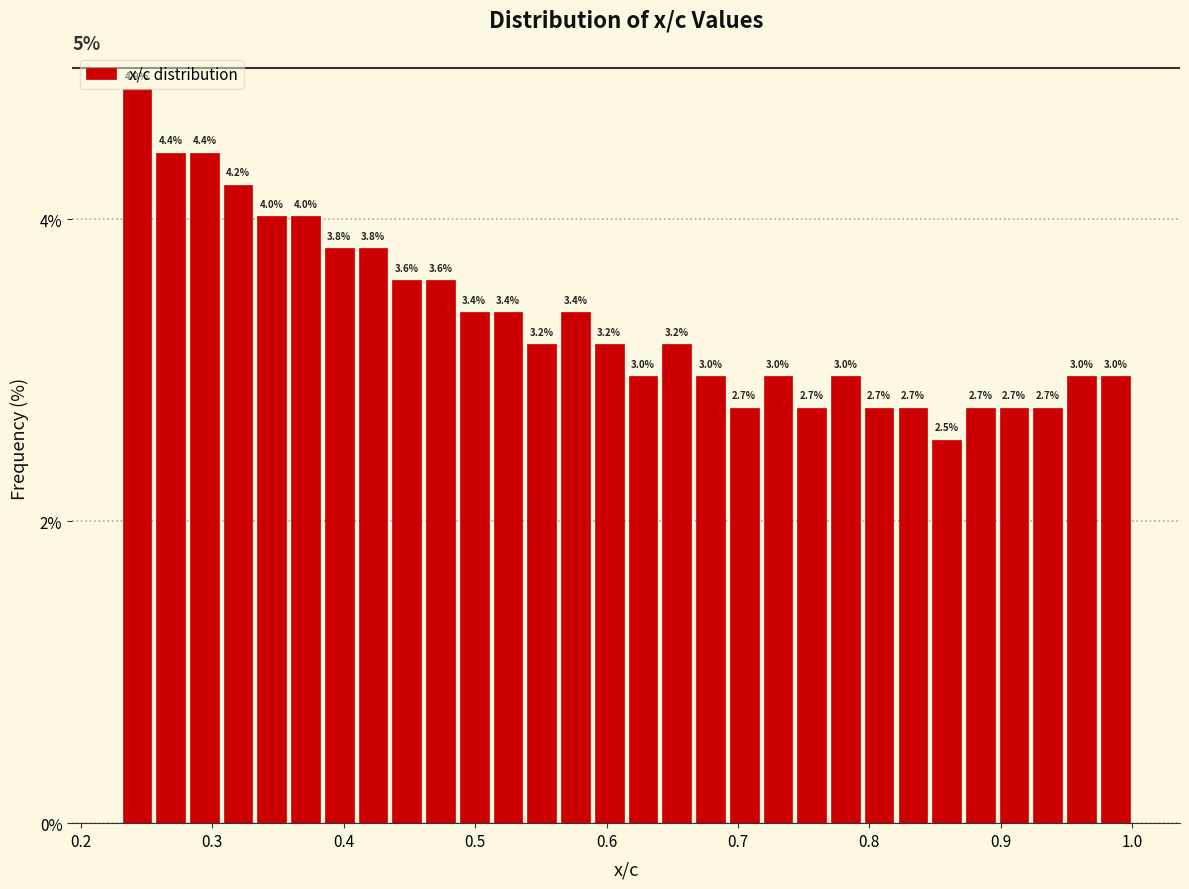

Read against the x-axis, roughly where is the centre of the tallest bar?

0.24